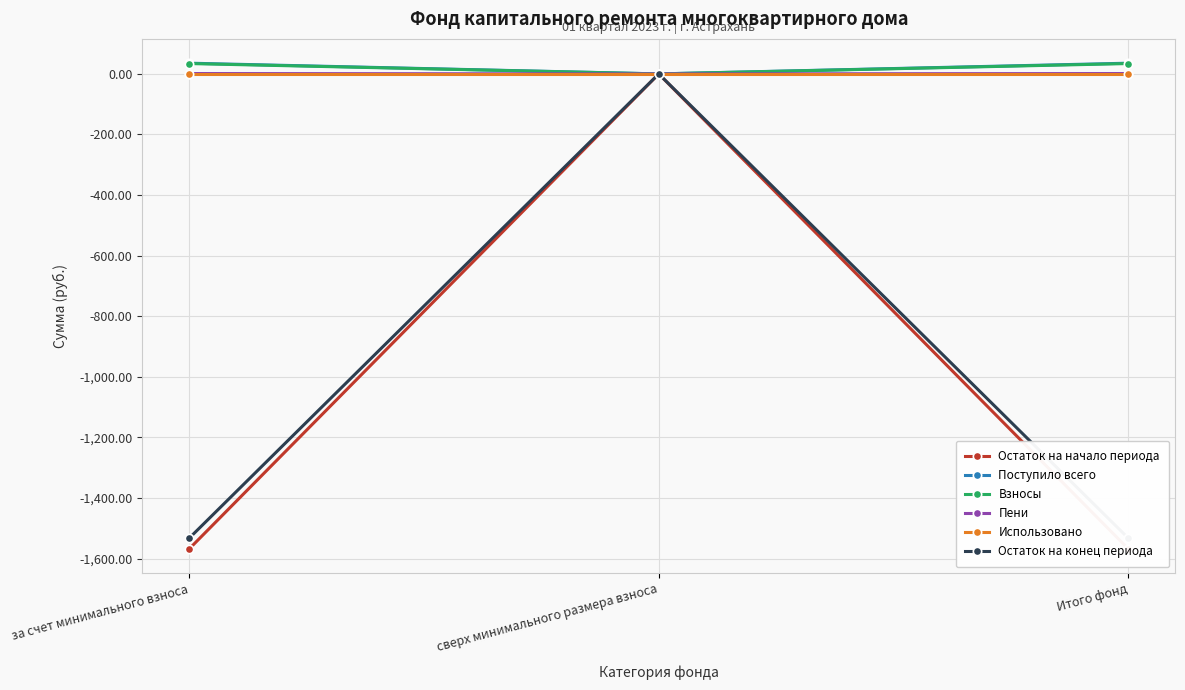

What is the sum of the Остаток на конец периода values at за счет минимального взноса and Итого фонд?

-3066.0